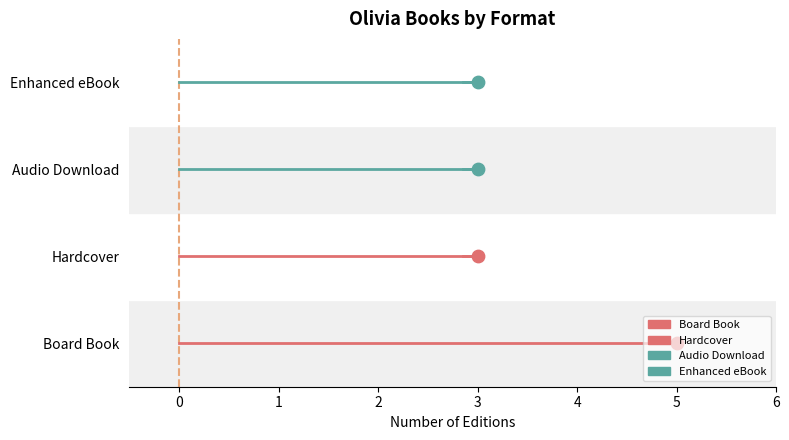

Which series has the largest Y range (max minus min)?

Board Book